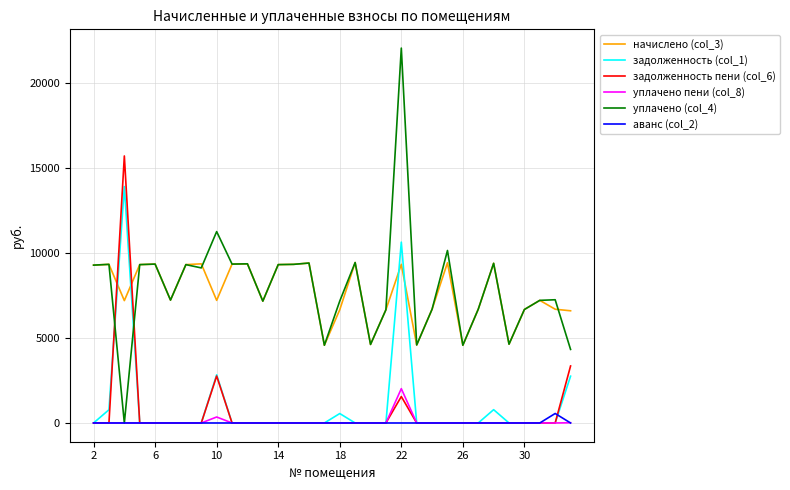

What is the maximum value shown in the chart?

22071.7